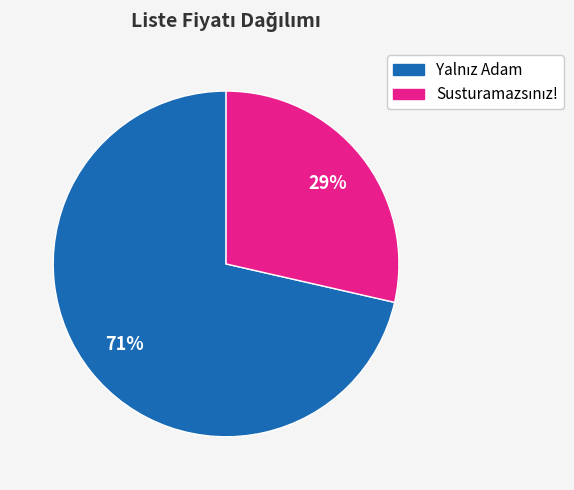

To the nearest percent, what is the average slice percentage?

50%